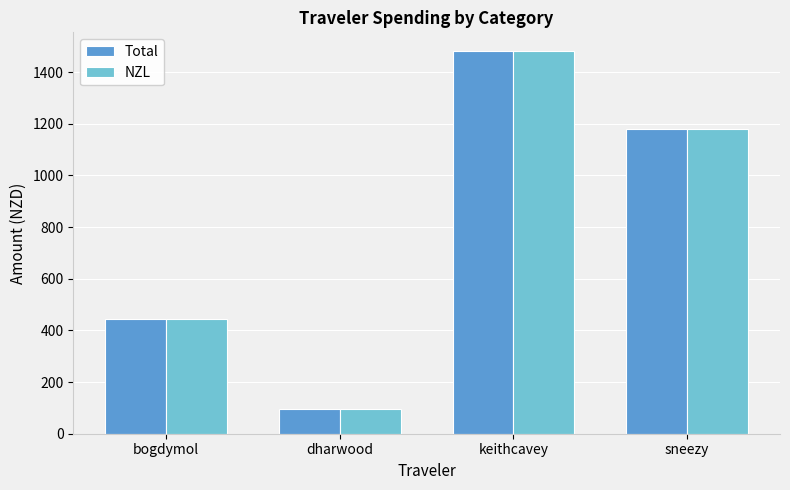

What position from the left is dharwood?

2